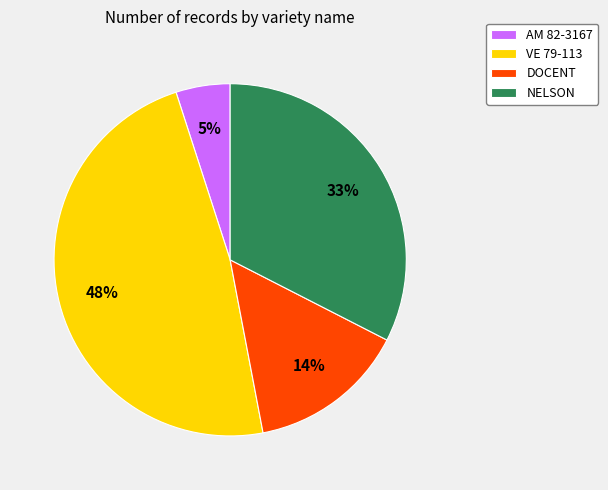

Which category has the biggest portion of the pie?

VE 79-113